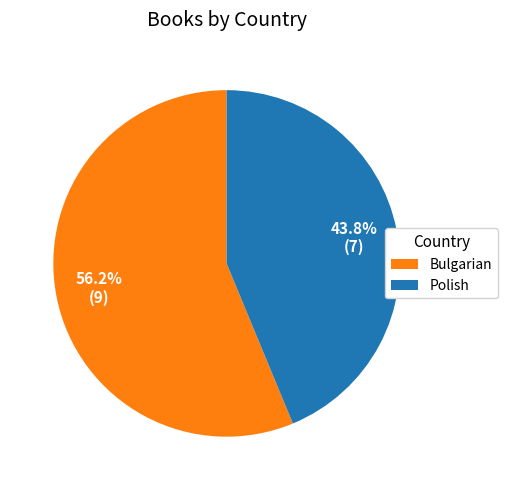

Does Bulgarian account for over 50% of the chart?

Yes